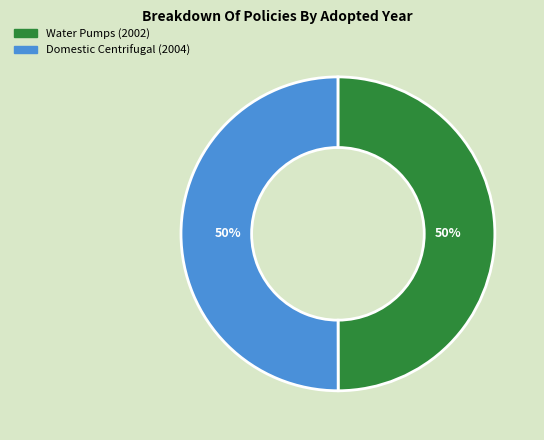

How many slices are in this pie chart?

2